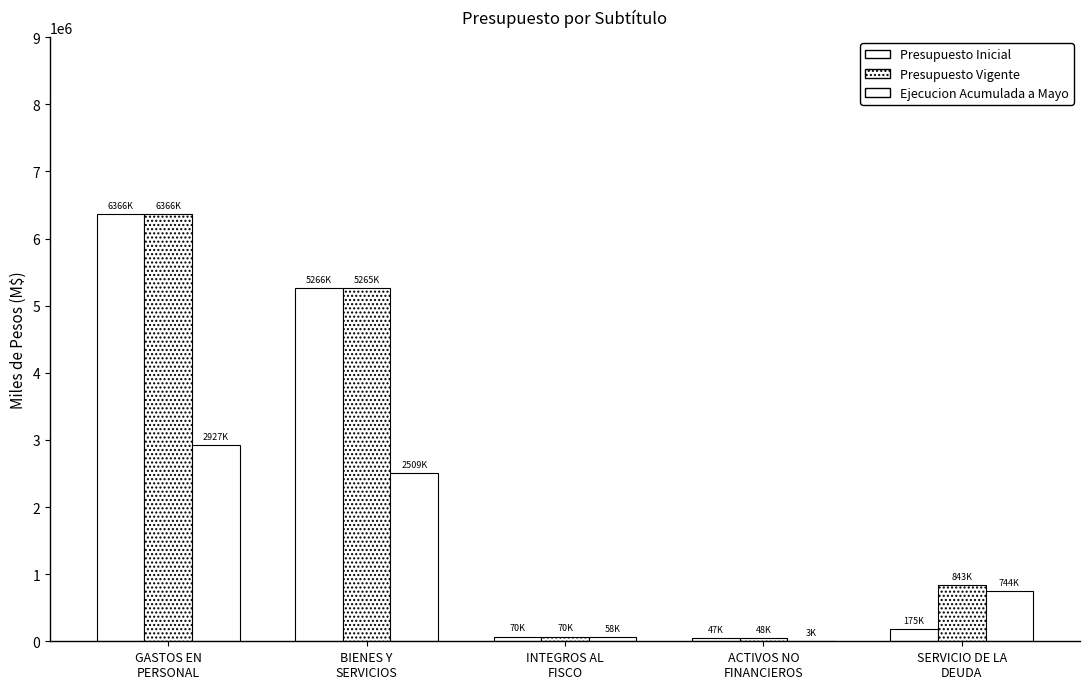

Where does the Presupuesto Vigente series first go above 843056?

GASTOS EN
PERSONAL